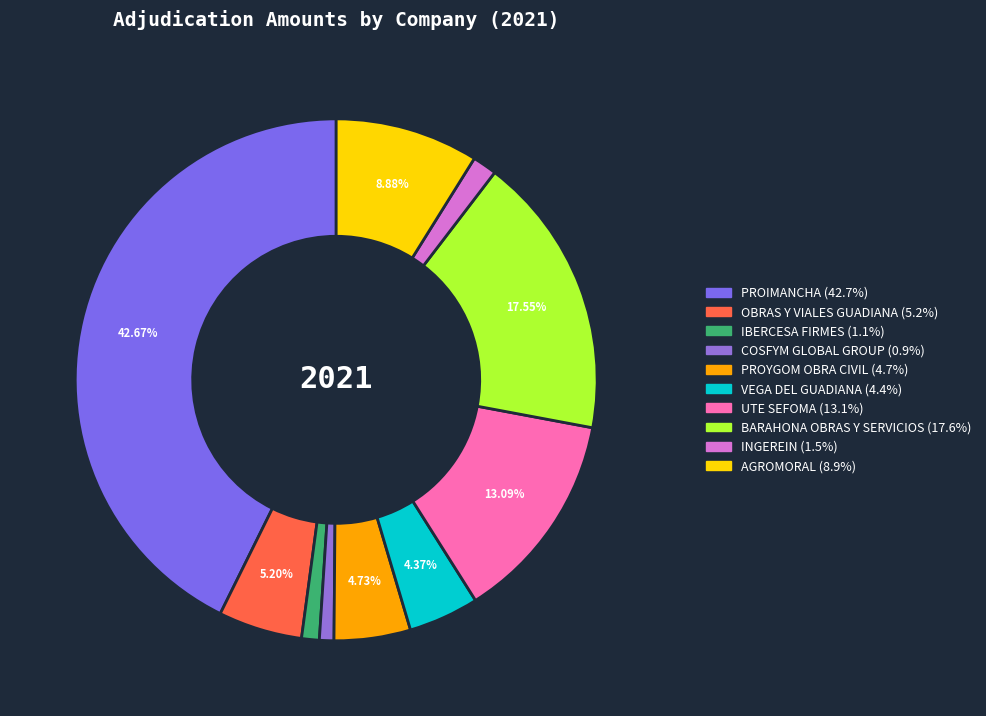

Which slice is the smallest?

COSFYM GLOBAL GROUP